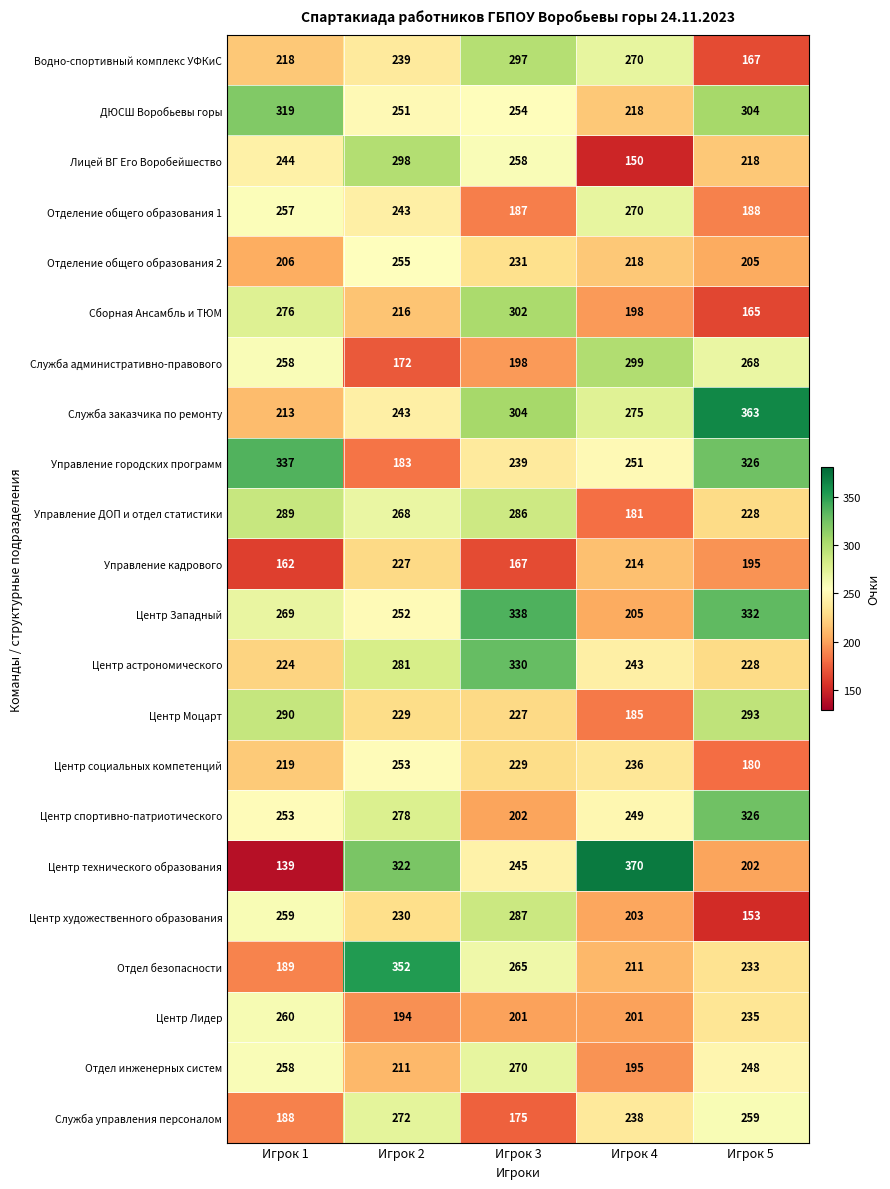

At how many categories does at least one series exceed 180?

5